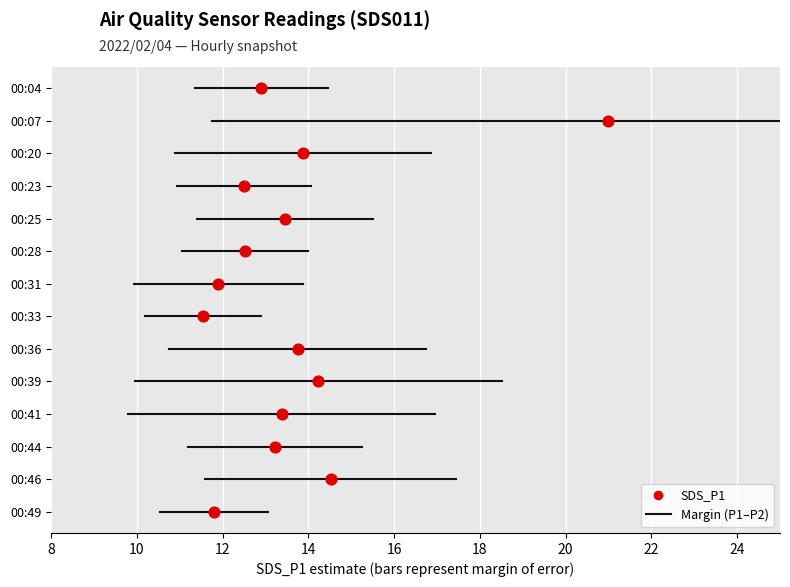

At how many categories does at least one series exceed 10?

14